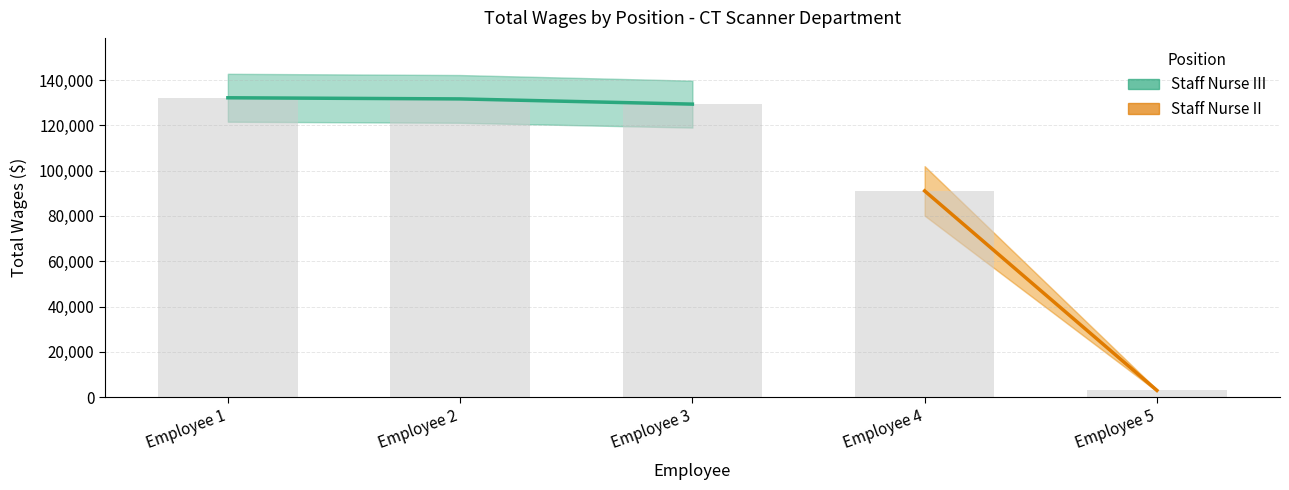

List the labels in order of value, smallest first.

Employee 3, Employee 2, Employee 1